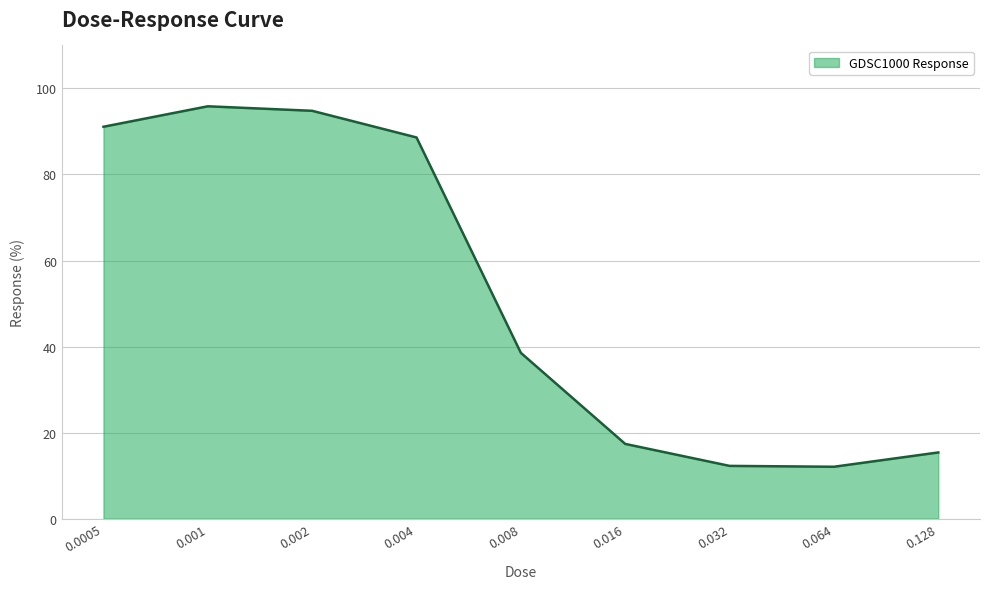

What is the difference between the maximum and minimum values?

83.8